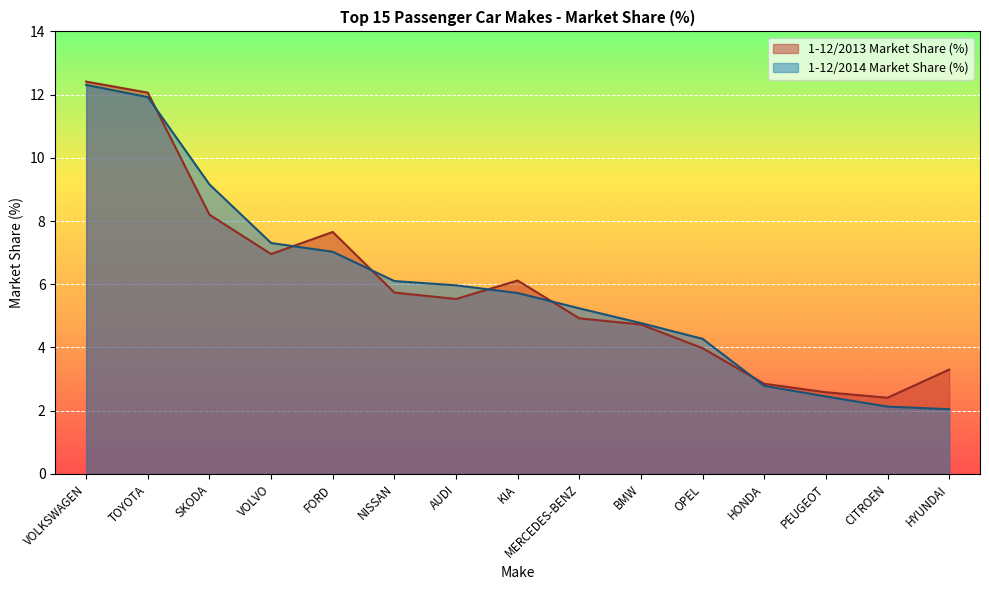

What is the label of the 6th point from the right?

BMW